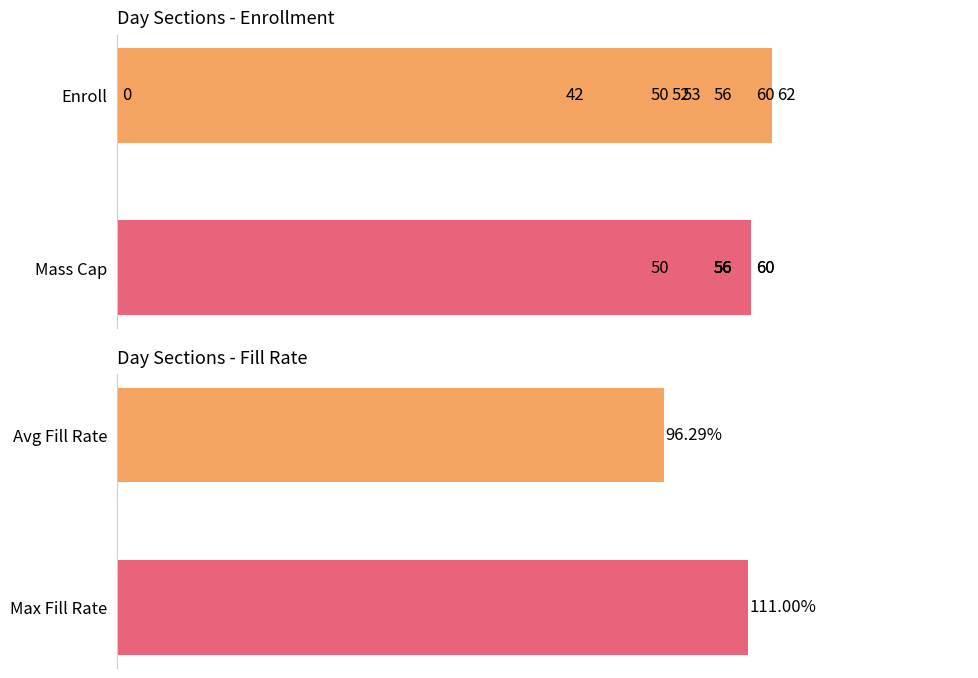

Is it true that Mass Cap equals 100 at 6?

False